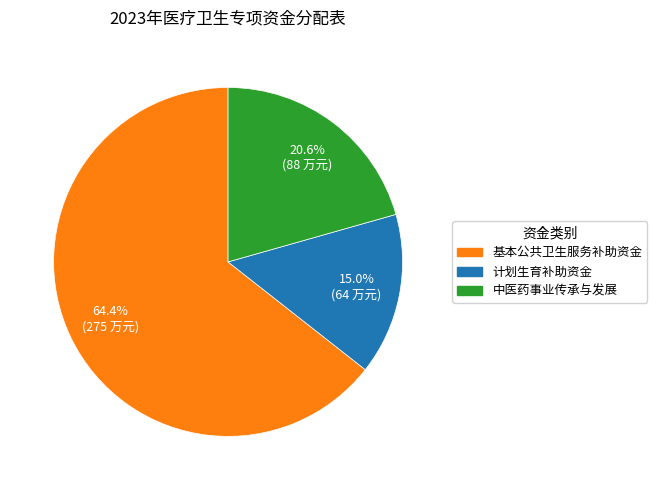

How many segments does this pie chart have?

3